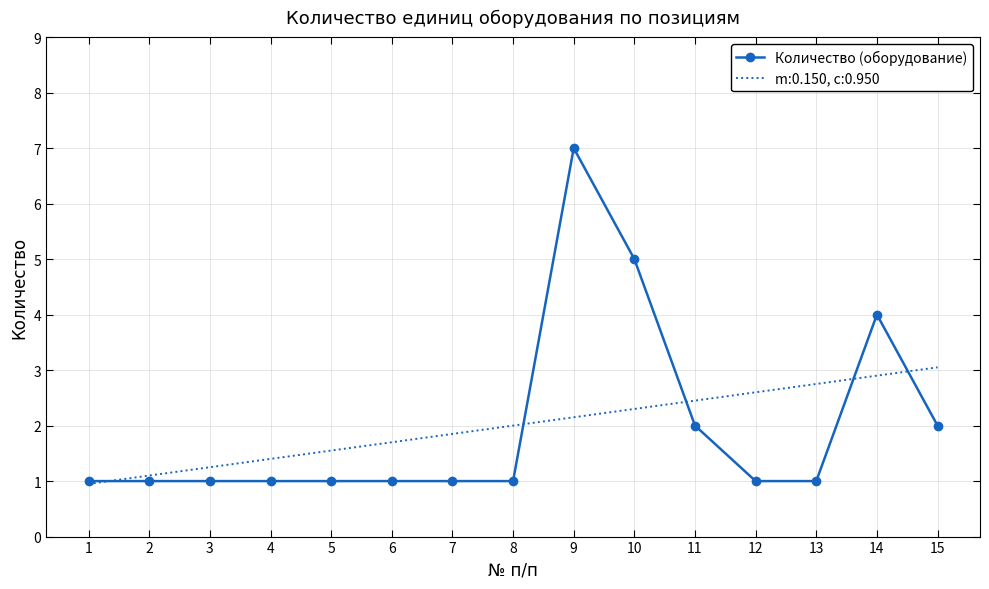

True or false: m:0.150, c:0.950 has a value of 2.2 at 9.

True